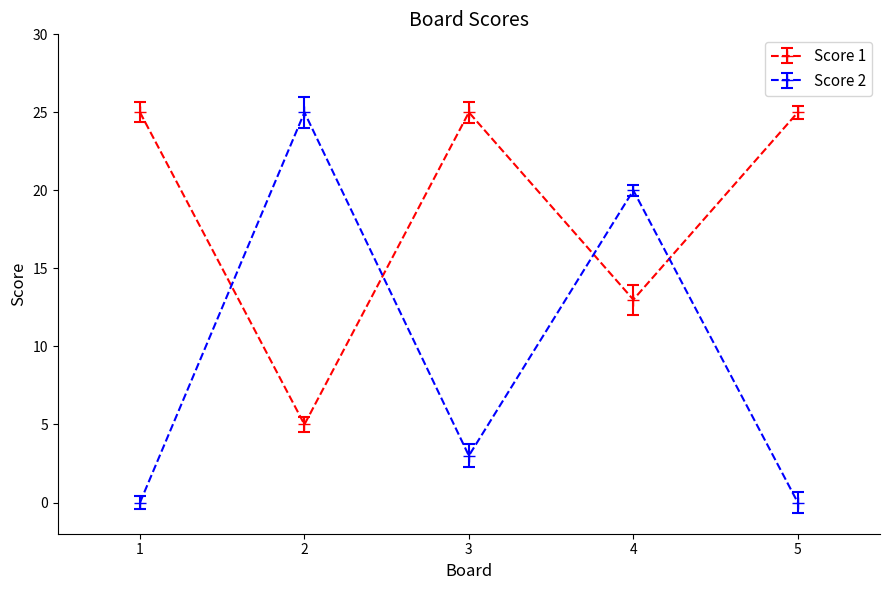

What are all the series names shown in the legend?

Score 1, Score 2